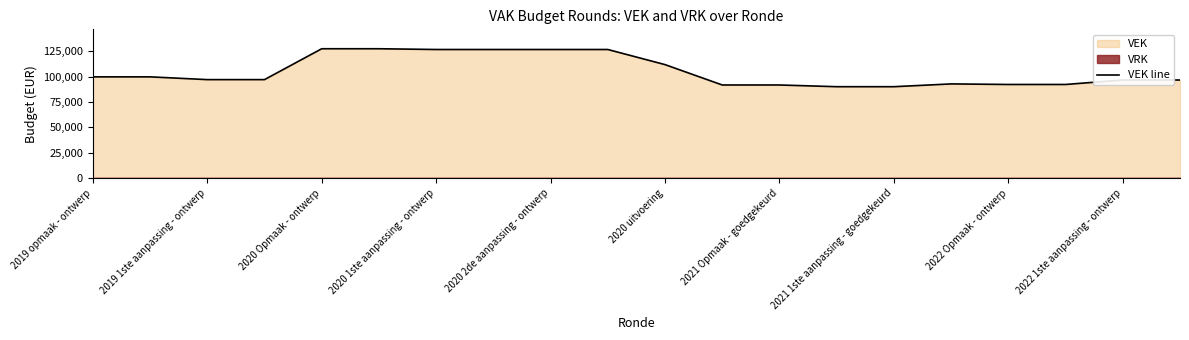

Is it true that the value at 2020 1ste aanpassing - ontwerp is 50556?

False